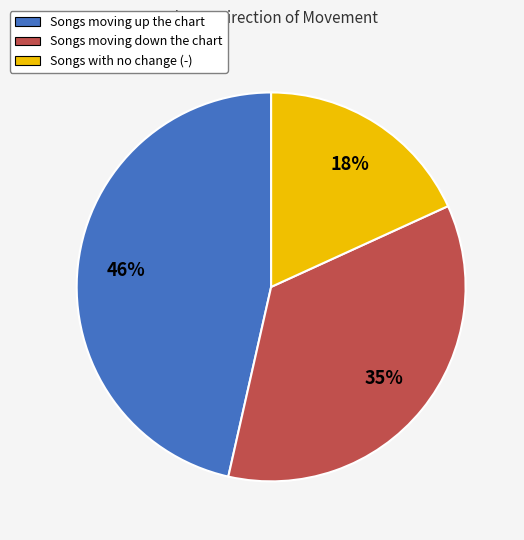

To the nearest percent, what is the average slice percentage?

33%